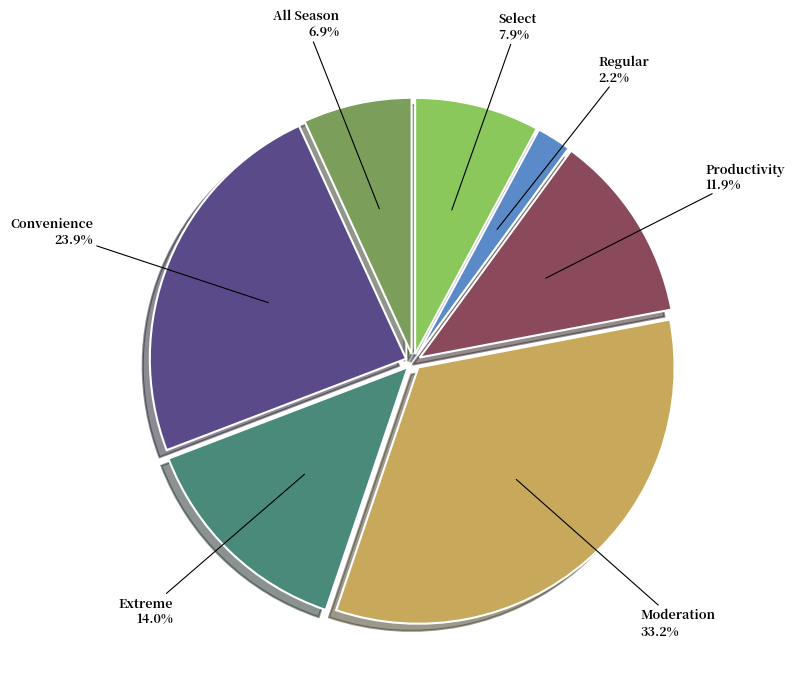

Does any single category account for the majority?

No